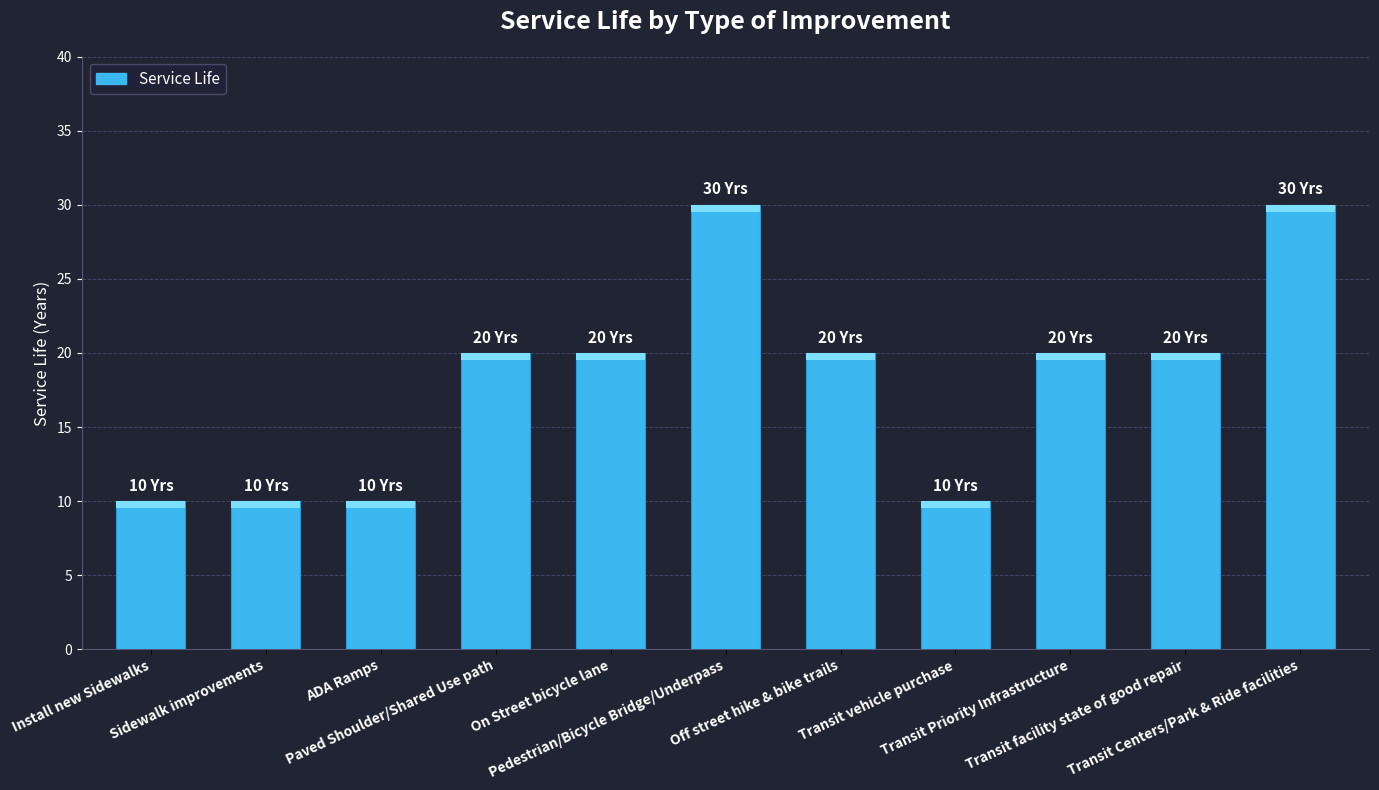

What is the greatest value displayed?

30